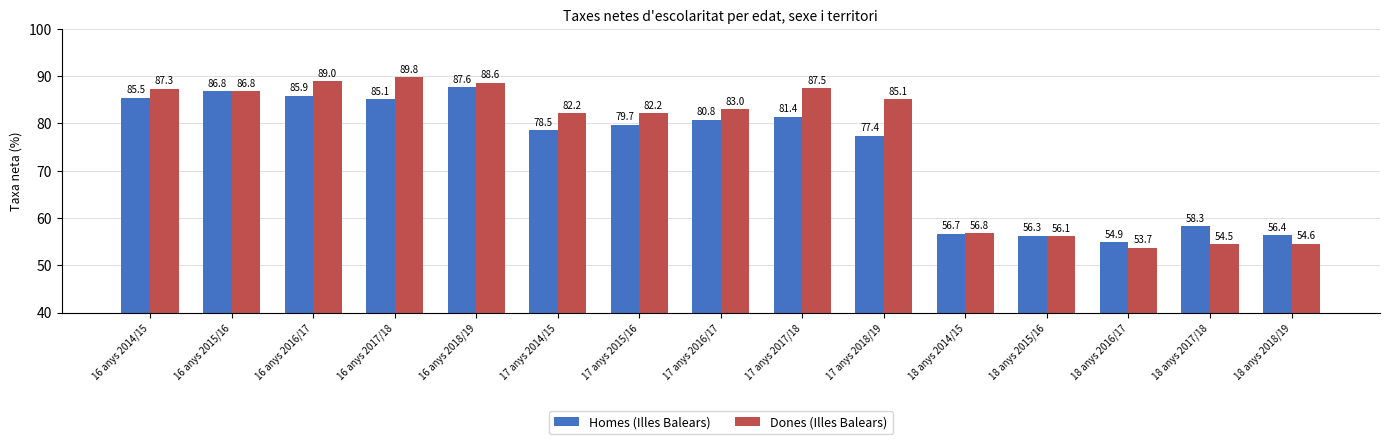

Reading left to right, transcribe all the data shown in this chart.

Homes (Illes Balears): 16 anys 2014/15=85.5	16 anys 2015/16=86.8	16 anys 2016/17=85.9	16 anys 2017/18=85.1	16 anys 2018/19=87.6	17 anys 2014/15=78.5	17 anys 2015/16=79.7	17 anys 2016/17=80.8	17 anys 2017/18=81.4	17 anys 2018/19=77.4	18 anys 2014/15=56.7	18 anys 2015/16=56.3	18 anys 2016/17=54.9	18 anys 2017/18=58.3	18 anys 2018/19=56.4
Dones (Illes Balears): 16 anys 2014/15=87.3	16 anys 2015/16=86.8	16 anys 2016/17=89.0	16 anys 2017/18=89.8	16 anys 2018/19=88.6	17 anys 2014/15=82.2	17 anys 2015/16=82.2	17 anys 2016/17=83.0	17 anys 2017/18=87.5	17 anys 2018/19=85.1	18 anys 2014/15=56.8	18 anys 2015/16=56.1	18 anys 2016/17=53.7	18 anys 2017/18=54.5	18 anys 2018/19=54.6